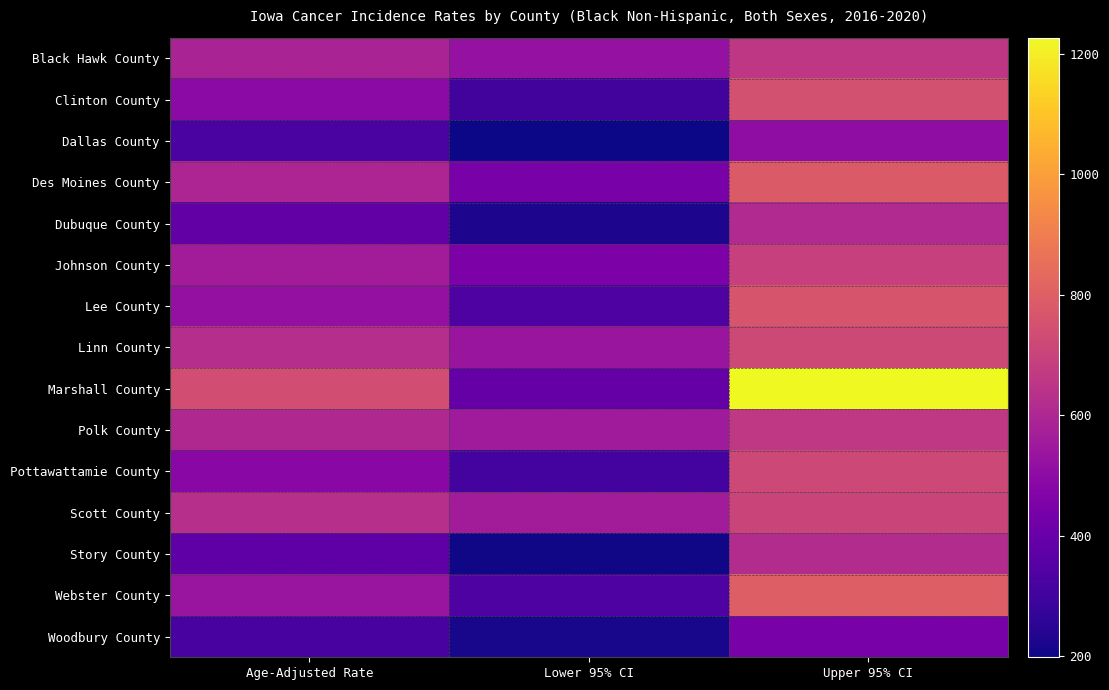

Reading right to left, list all the values displayed in this chart.

Black Hawk County: Upper 95% CI=657.1	Lower 95% CI=521.5	Age-Adjusted Rate=586.5
Clinton County: Upper 95% CI=745.3	Lower 95% CI=305.6	Age-Adjusted Rate=494.0
Dallas County: Upper 95% CI=504.1	Lower 95% CI=198.3	Age-Adjusted Rate=323.0
Des Moines County: Upper 95% CI=781.1	Lower 95% CI=442.4	Age-Adjusted Rate=595.0
Dubuque County: Upper 95% CI=608.4	Lower 95% CI=226.1	Age-Adjusted Rate=385.3
Johnson County: Upper 95% CI=692.4	Lower 95% CI=451.6	Age-Adjusted Rate=563.6
Lee County: Upper 95% CI=761.5	Lower 95% CI=336.6	Age-Adjusted Rate=519.0
Linn County: Upper 95% CI=724.3	Lower 95% CI=537.6	Age-Adjusted Rate=626.3
Marshall County: Upper 95% CI=1226.7	Lower 95% CI=392.3	Age-Adjusted Rate=737.9
Polk County: Upper 95% CI=662.3	Lower 95% CI=556.1	Age-Adjusted Rate=607.6
Pottawattamie County: Upper 95% CI=717.5	Lower 95% CI=308.3	Age-Adjusted Rate=484.0
Scott County: Upper 95% CI=707.8	Lower 95% CI=561.8	Age-Adjusted Rate=631.8
Story County: Upper 95% CI=618.1	Lower 95% CI=206.1	Age-Adjusted Rate=375.5
Webster County: Upper 95% CI=800.5	Lower 95% CI=335.3	Age-Adjusted Rate=535.0
Woodbury County: Upper 95% CI=446.9	Lower 95% CI=216.3	Age-Adjusted Rate=317.6